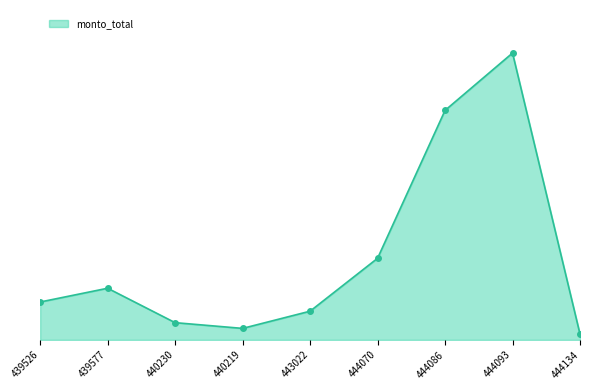

Reading left to right, what are all the values shown in this chart?

439526=132000000	439577=180000000	440230=60000000	440219=40000000	443022=100000000	444070=284400000	444086=800000000	444093=1000000000	444134=20000000